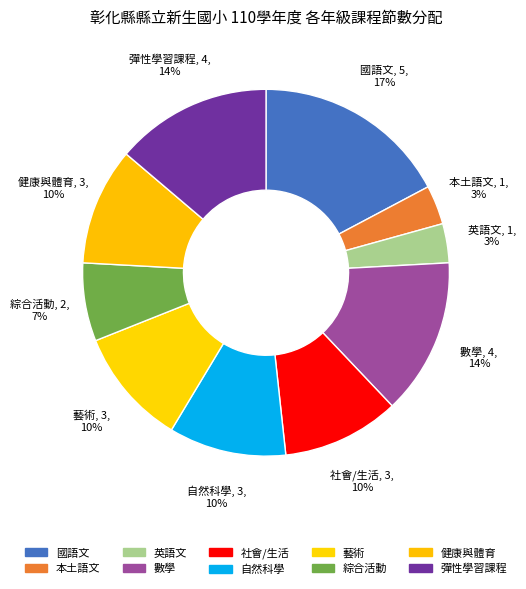

How many segments does this pie chart have?

10